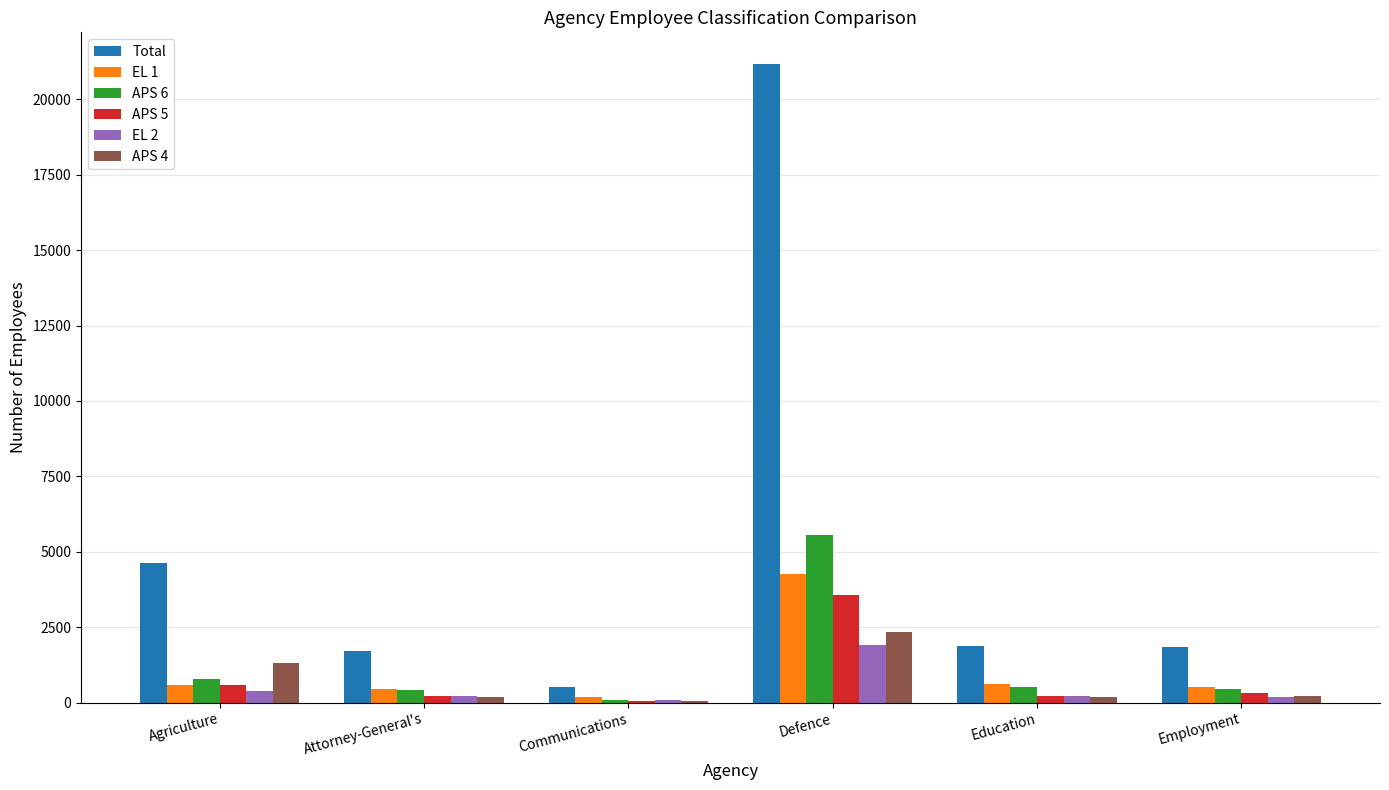

Where is Total nearest to the value 10833?

Agriculture